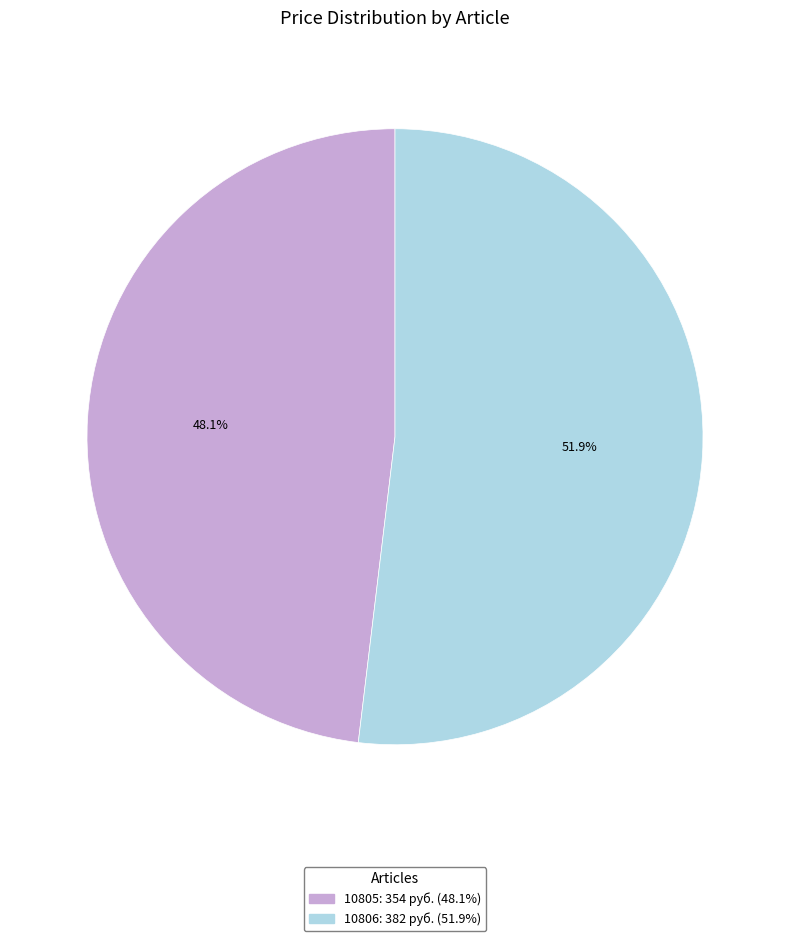

Which category accounts for the majority?

10806